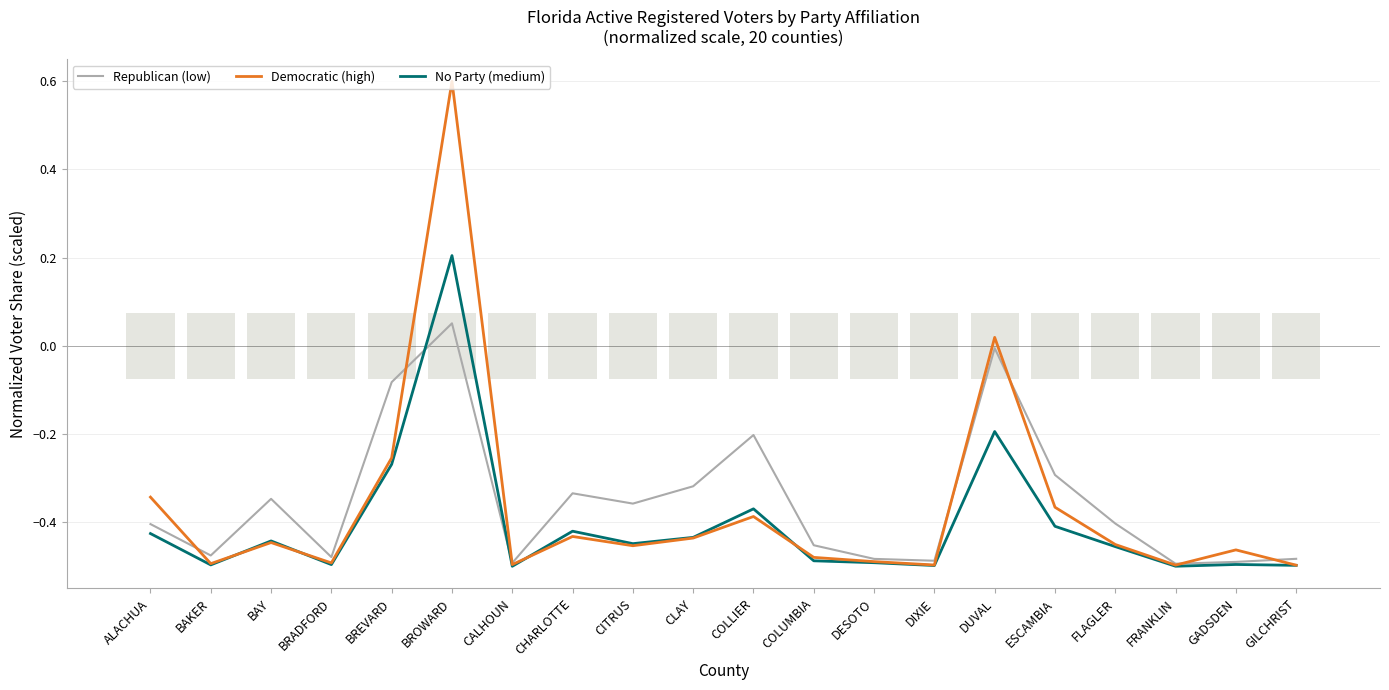

List the series in order of their overall mean, lowest first.

No Party (medium), Democratic (high), Republican (low)